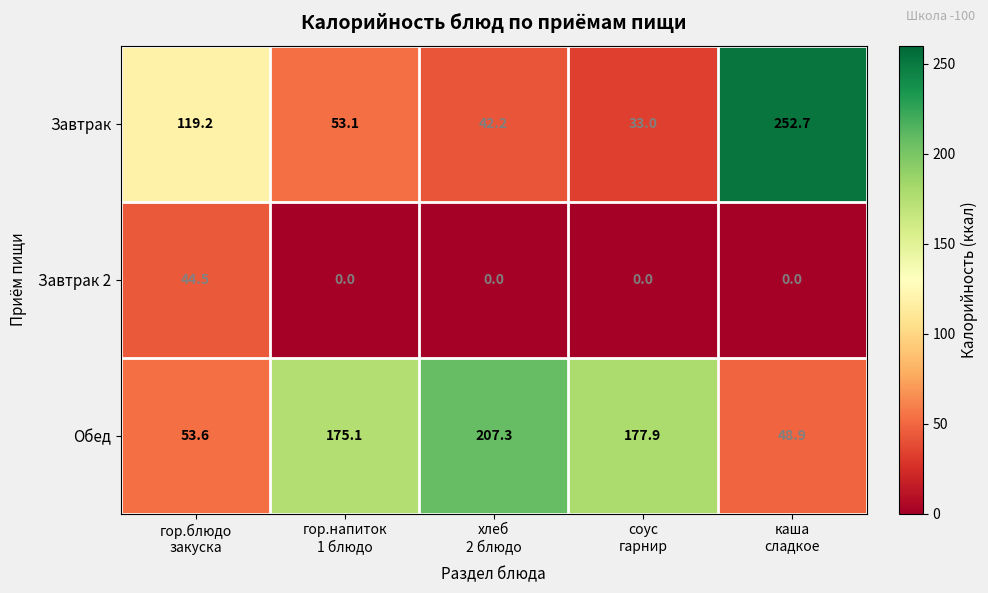

What is the greatest value displayed?

252.7